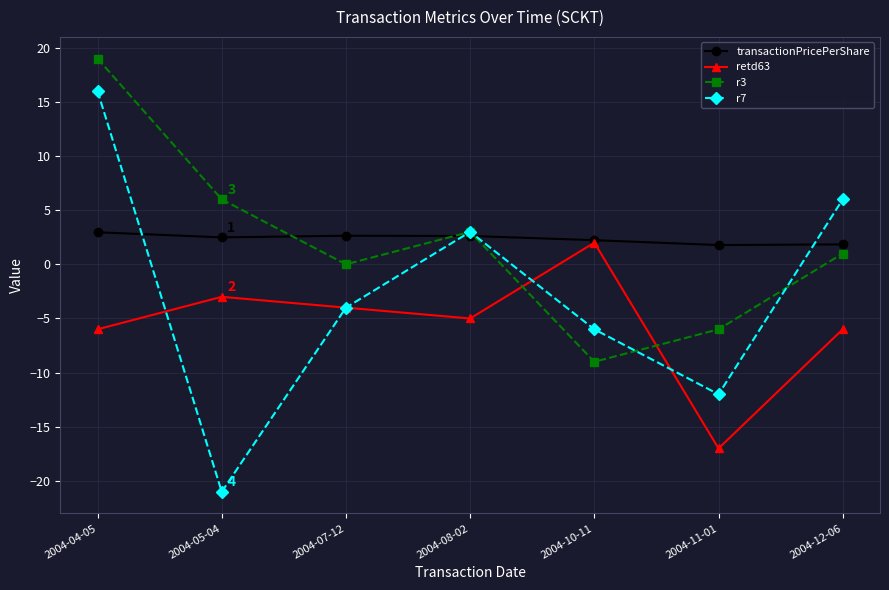

How many times do r3 and retd63 cross each other?

2